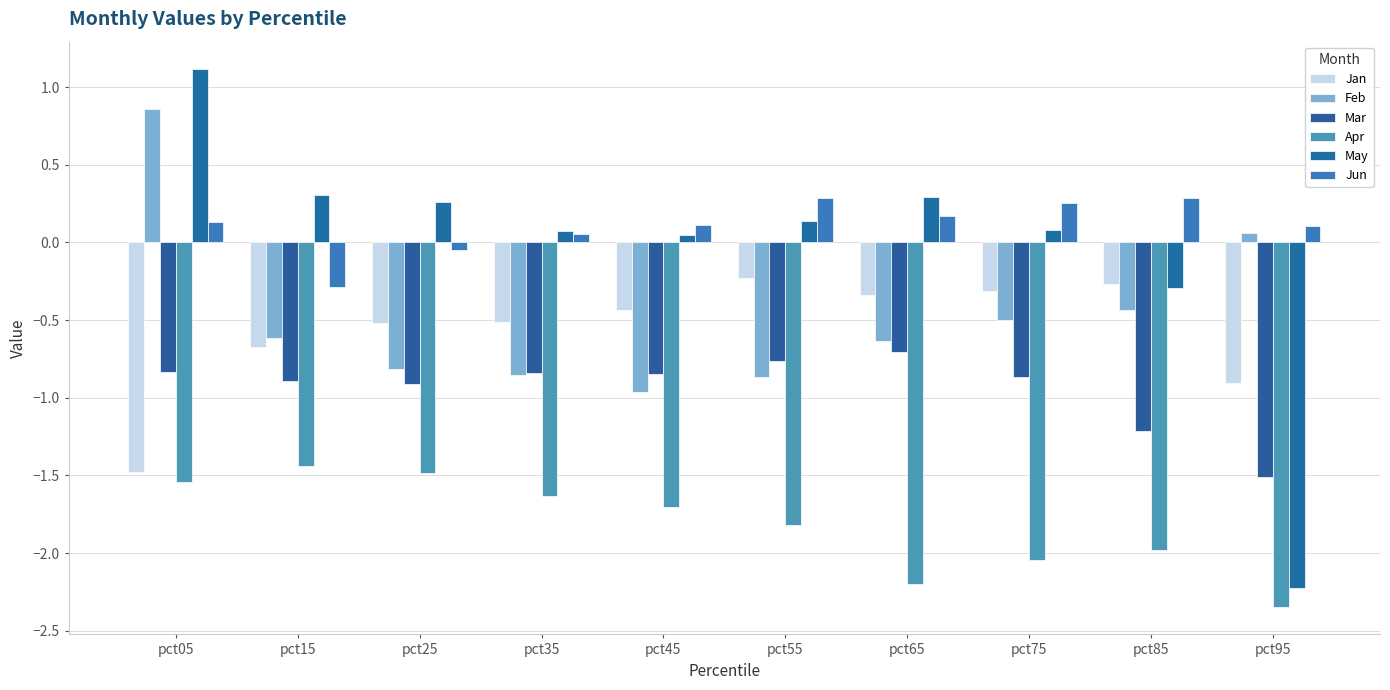

What is the difference between the maximum and minimum values in the May series?

3.3